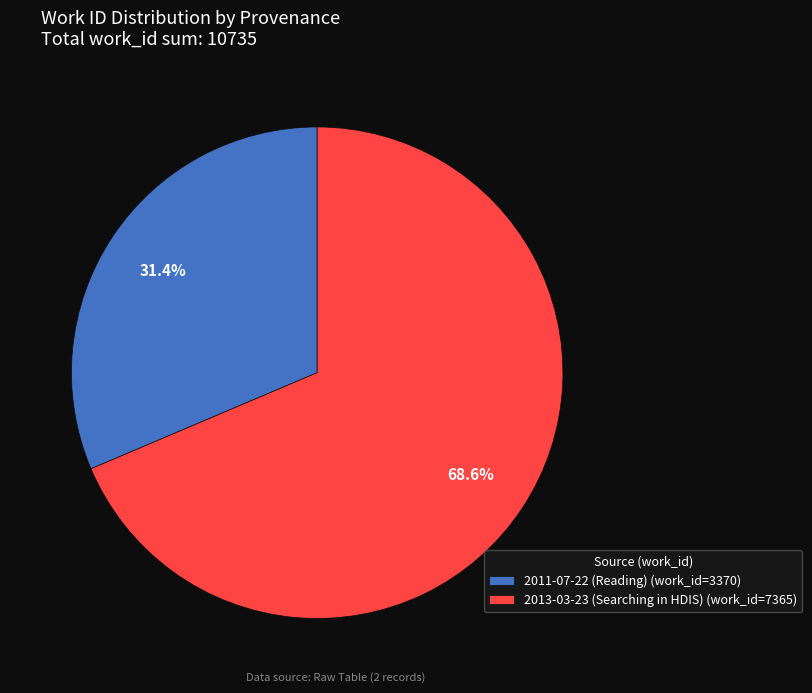

The 2011-07-22 (Reading) slice represents 31% of the pie. True or false?

True